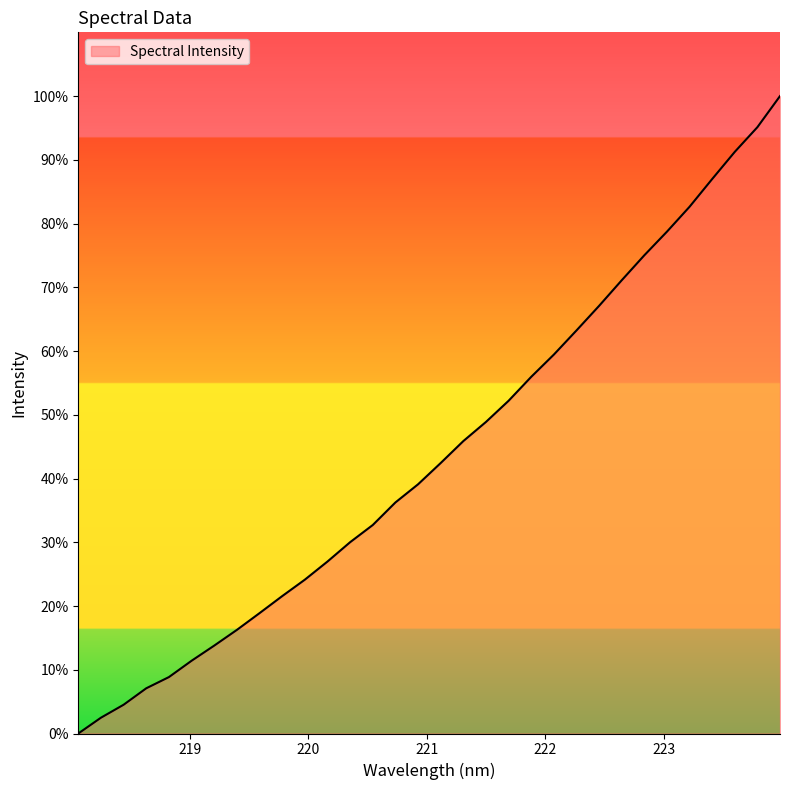

What is the maximum value shown in the chart?

100.0